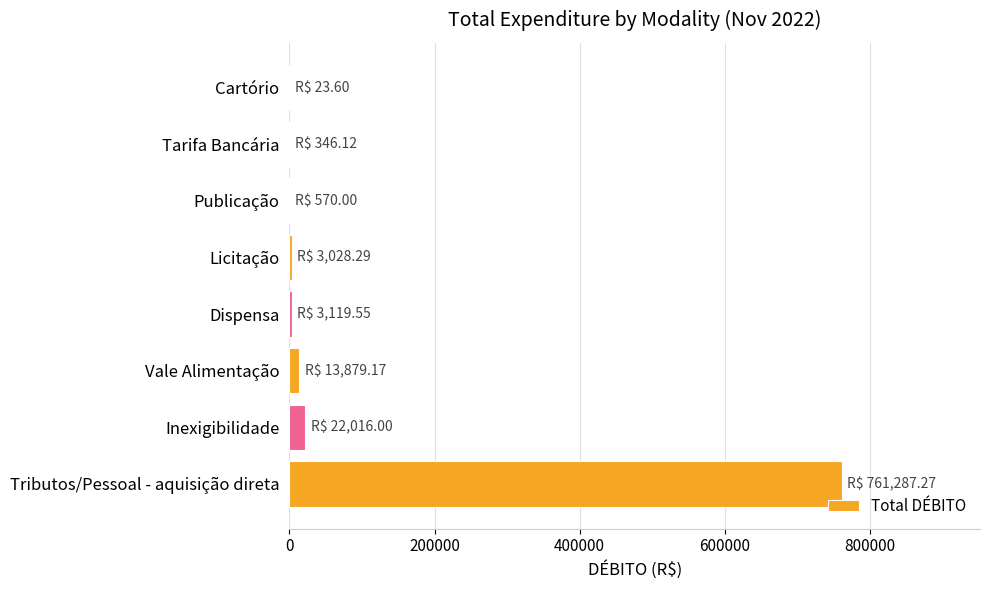

Which category has the highest value across all series?

Tributos/Pessoal - aquisição direta